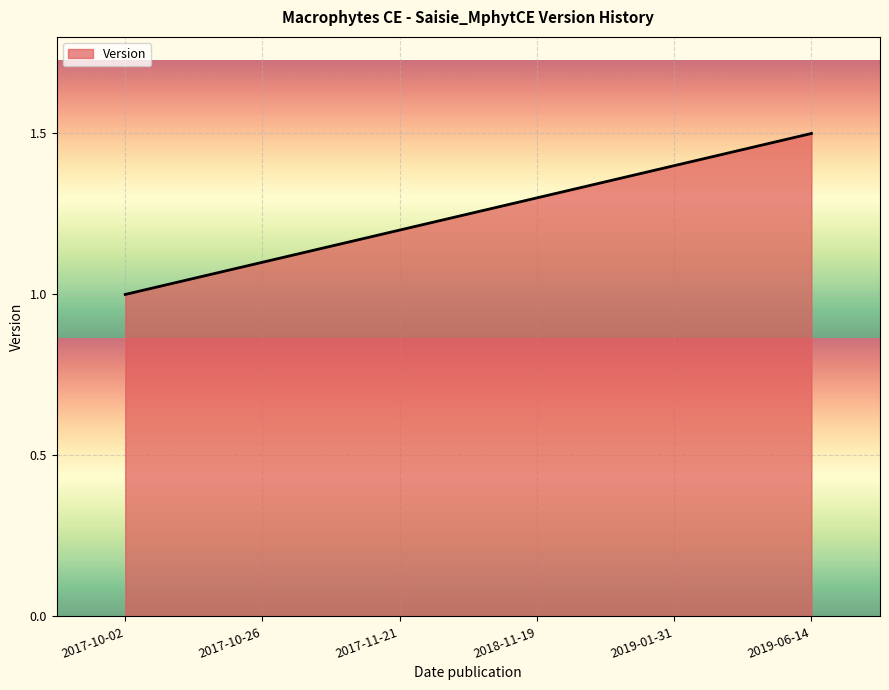

What is the change in value from 2017-10-26 to 2017-11-21?

+0.1